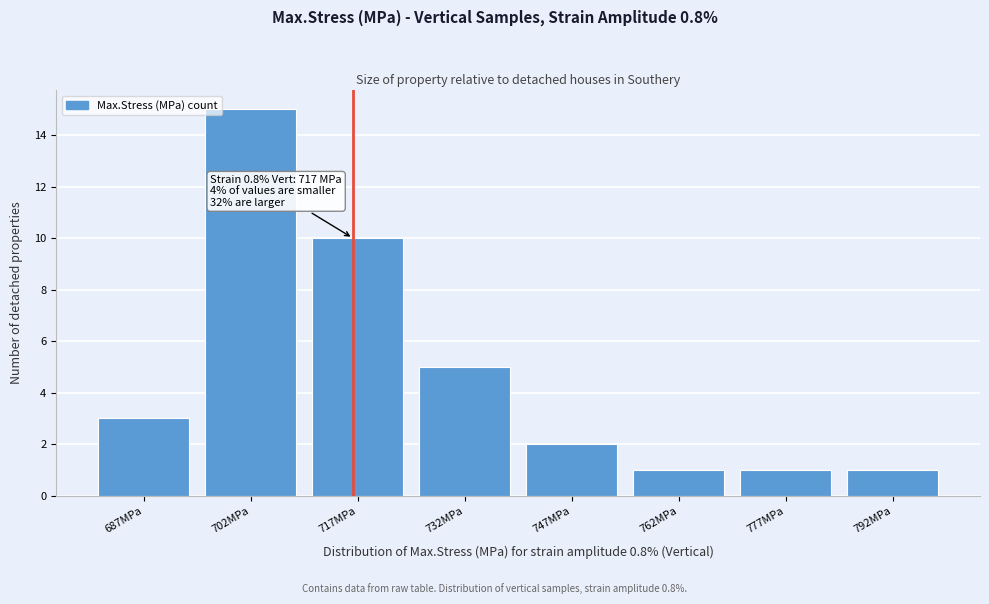

Which range on the x-axis has the tallest bar?

695 to 710